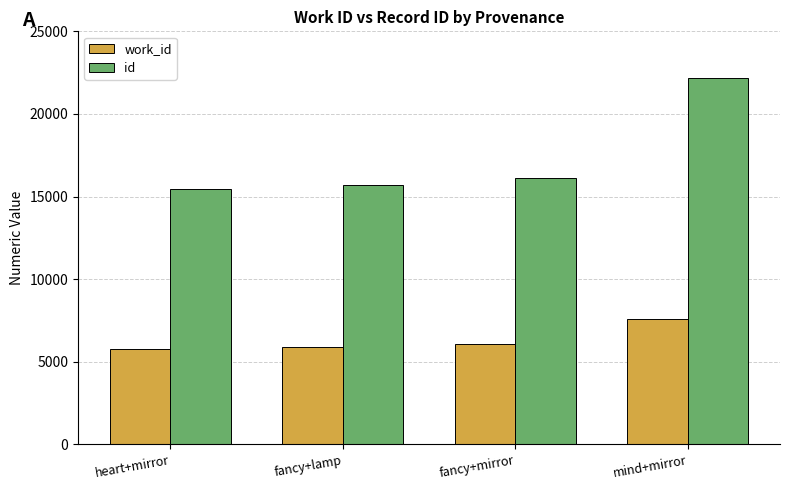

At which label does id reach its peak?

mind+mirror